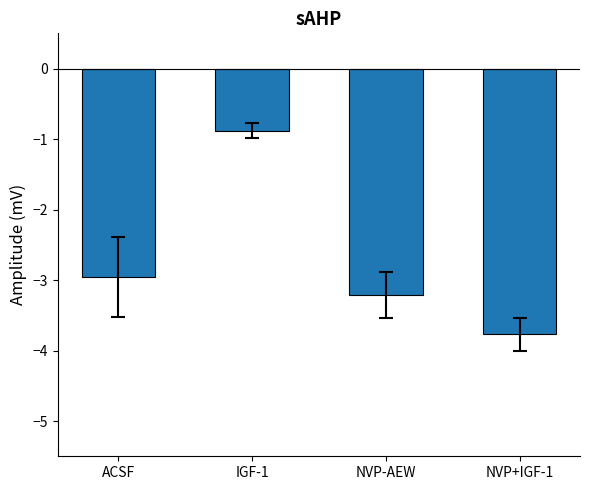

How many categories are shown in the chart?

4